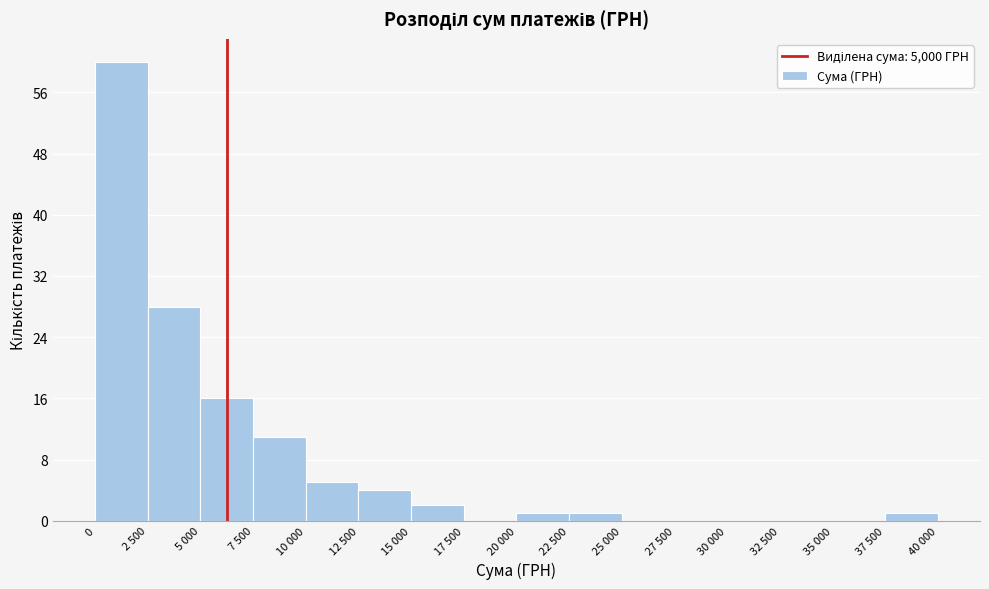

Reading left to right, list all the values displayed in this chart.

0=60	2 500=28	5 000=16	7 500=11	10 000=5	12 500=4	15 000=2	17 500=0	20 000=1	22 500=1	25 000=0	27 500=0	30 000=0	32 500=0	35 000=0	37 500=1